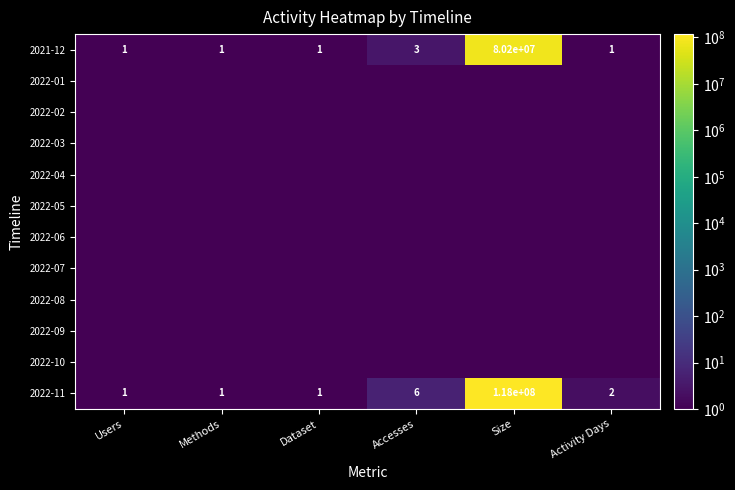

Where is 2021-12 nearest to the value 40100000?

Accesses